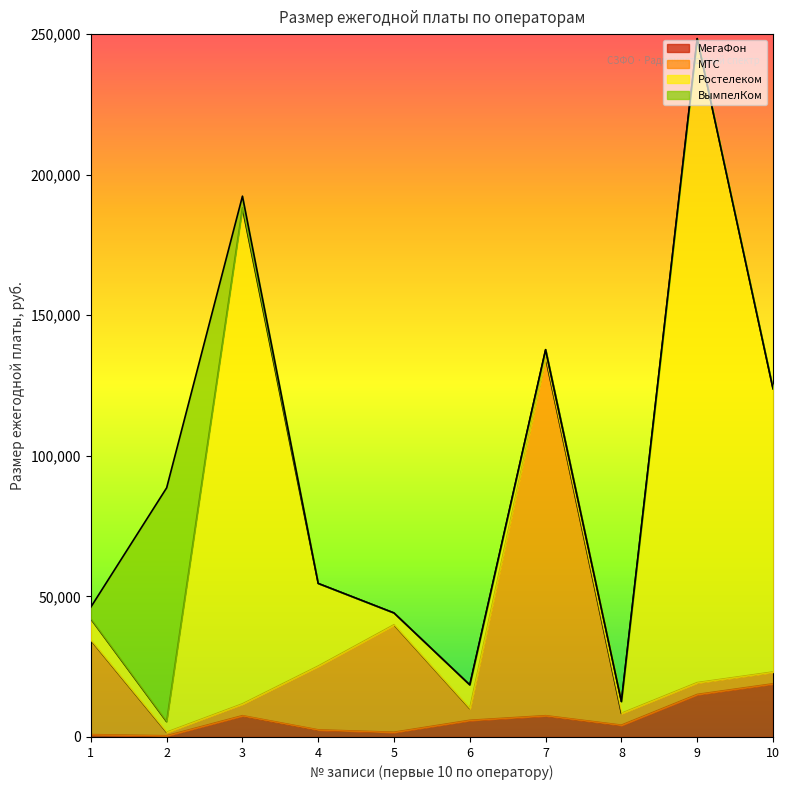

The МегаФон series shows 1680 at 5. True or false?

True